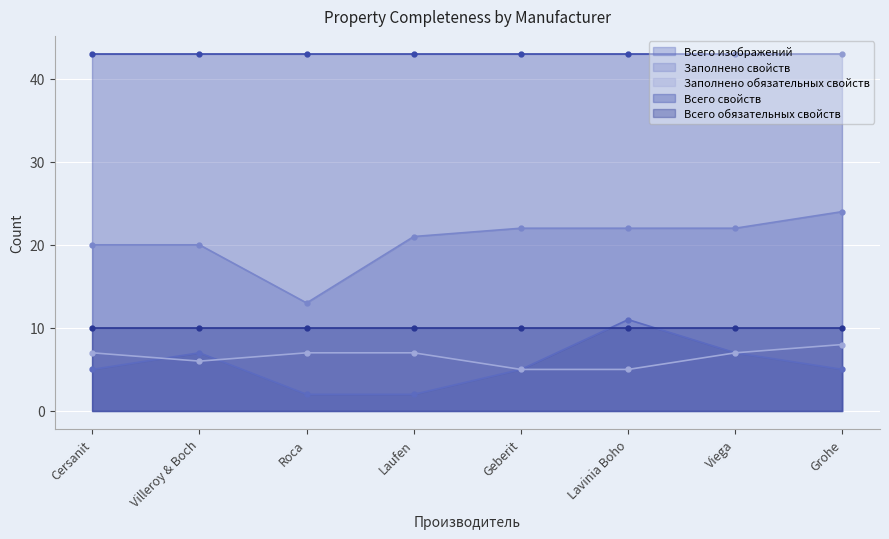

How many Всего изображений values are between 5 and 7?

5